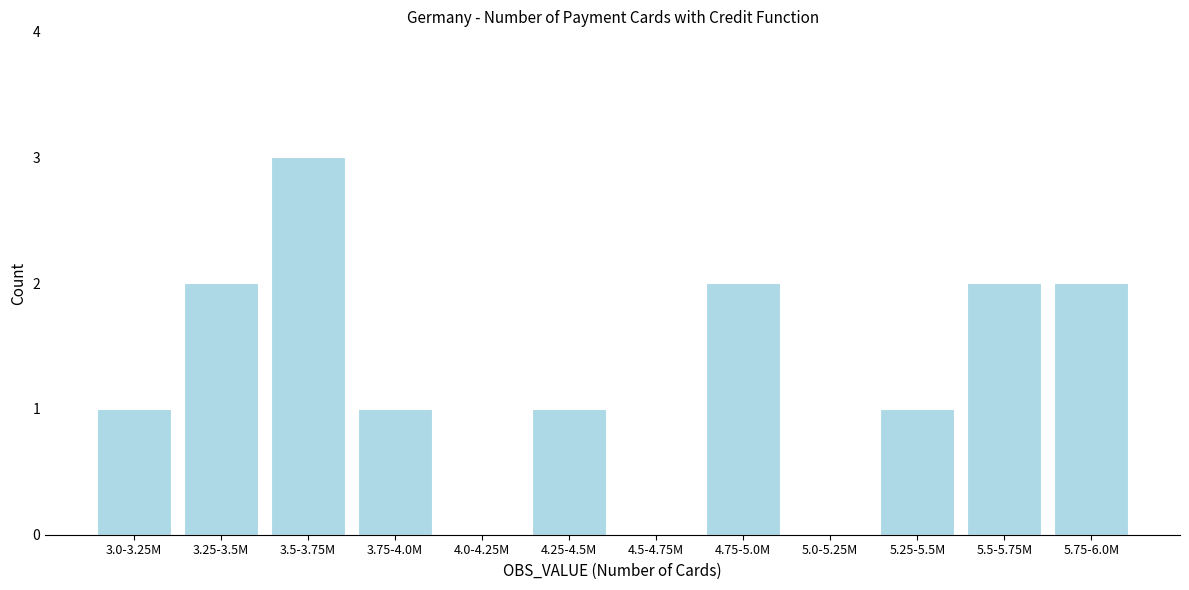

Reading right to left, list all the values displayed in this chart.

5.75-6.0M=2	5.5-5.75M=2	5.25-5.5M=1	5.0-5.25M=0	4.75-5.0M=2	4.5-4.75M=0	4.25-4.5M=1	4.0-4.25M=0	3.75-4.0M=1	3.5-3.75M=3	3.25-3.5M=2	3.0-3.25M=1